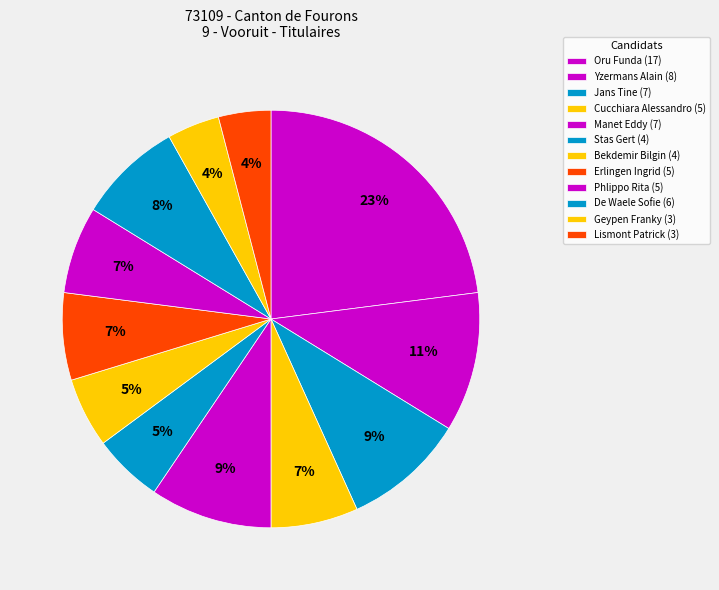

To the nearest percent, what portion does De Waele Sofie represent?

8%